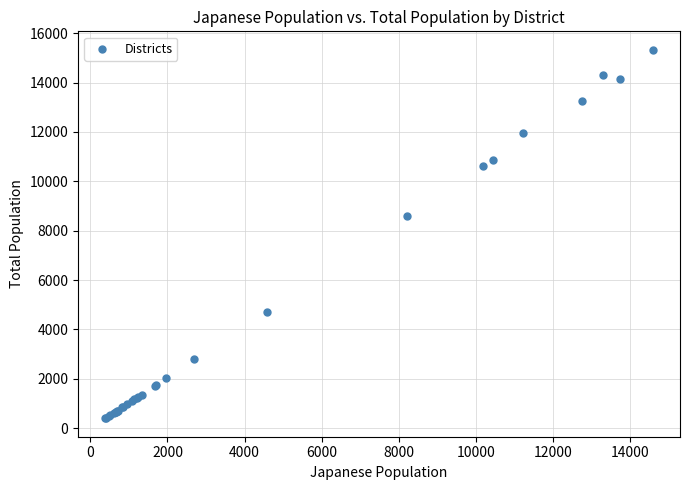

What Y value in the scatter plot is closest to 7864?

8610